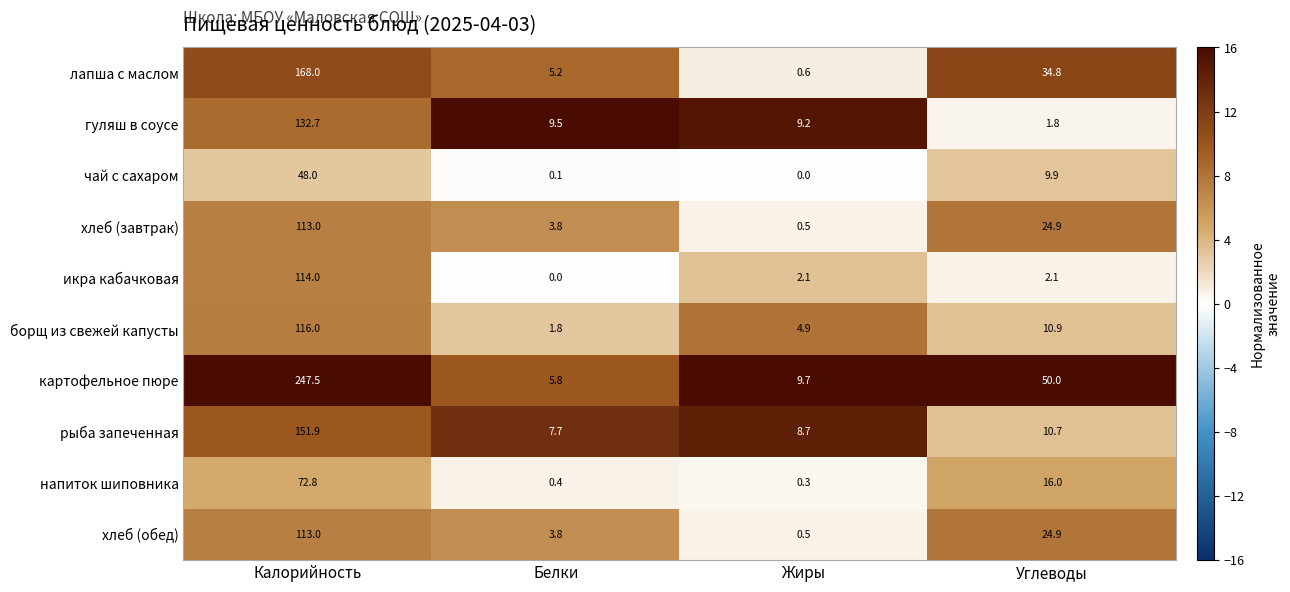

Between Белки and Углеводы, which series saw the biggest shift?

картофельное пюре